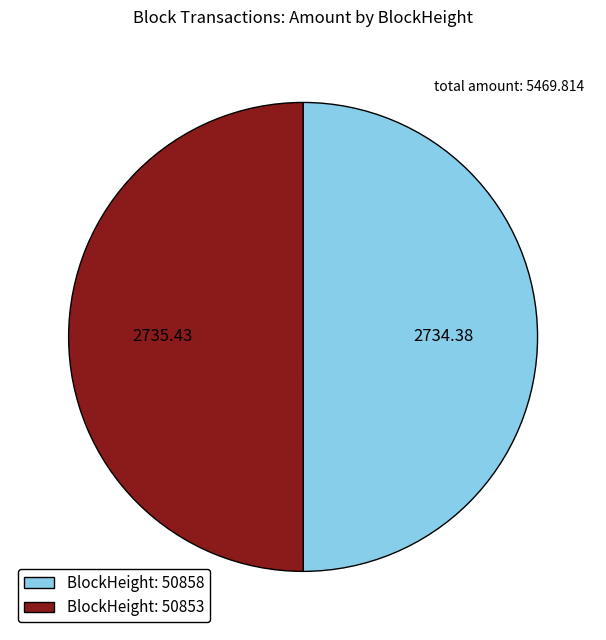

Combined, do BlockHeight: 50858 and BlockHeight: 50853 account for over 50%?

Yes